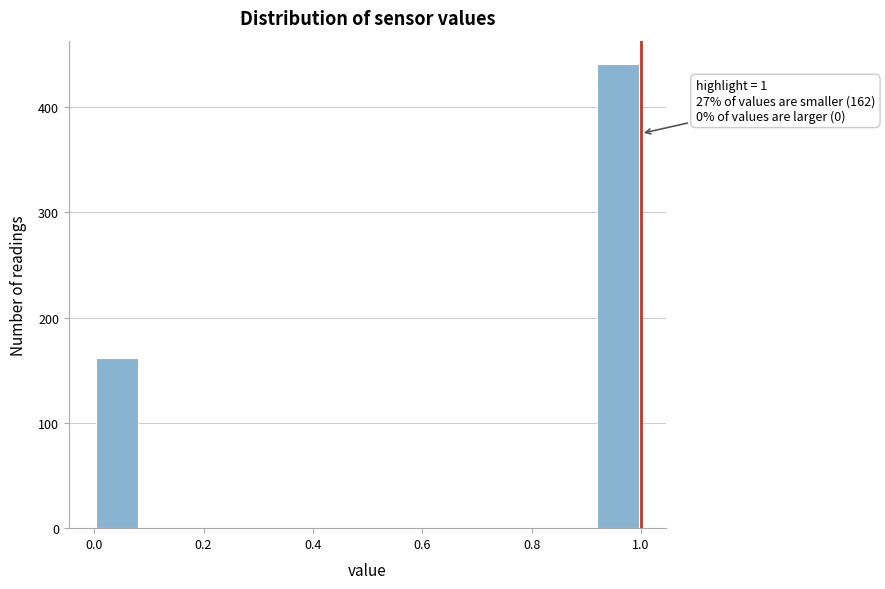

Over which range of the x-axis is the bar tallest?

0.92 to 1.00